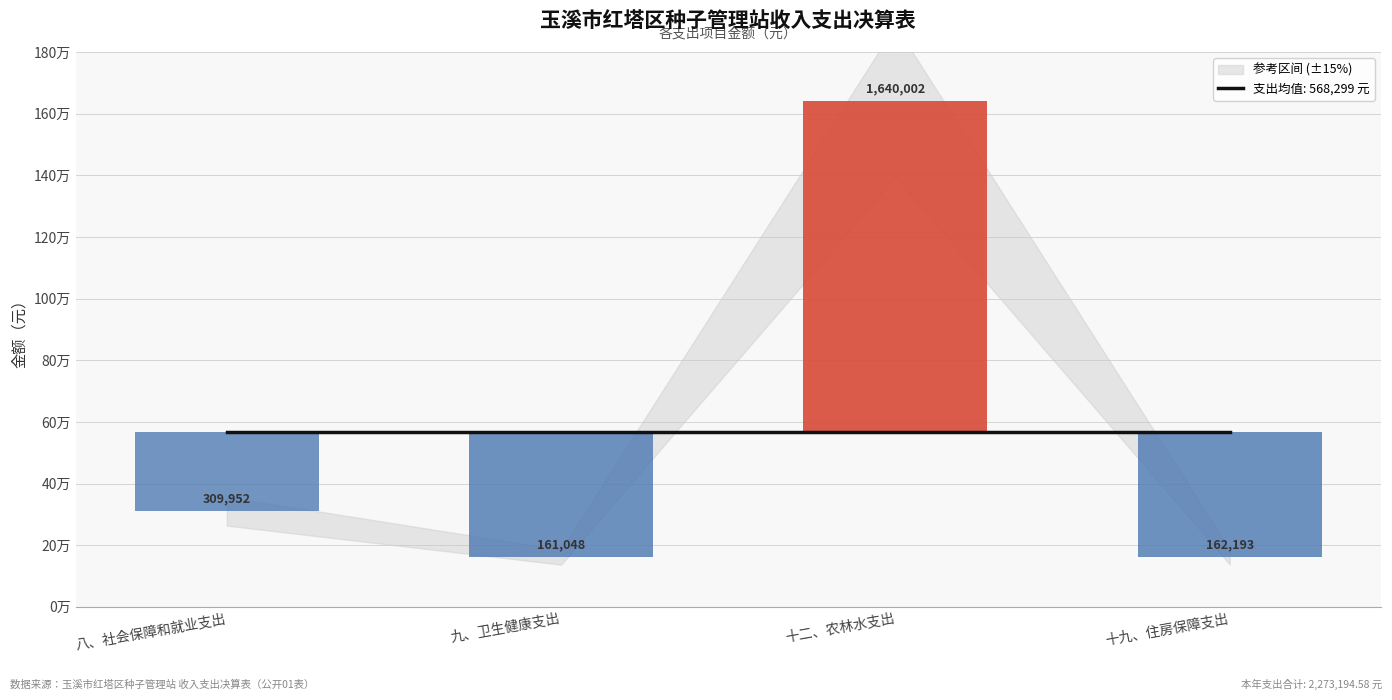

What is the label of the 3rd bar from the left?

十二、农林水支出